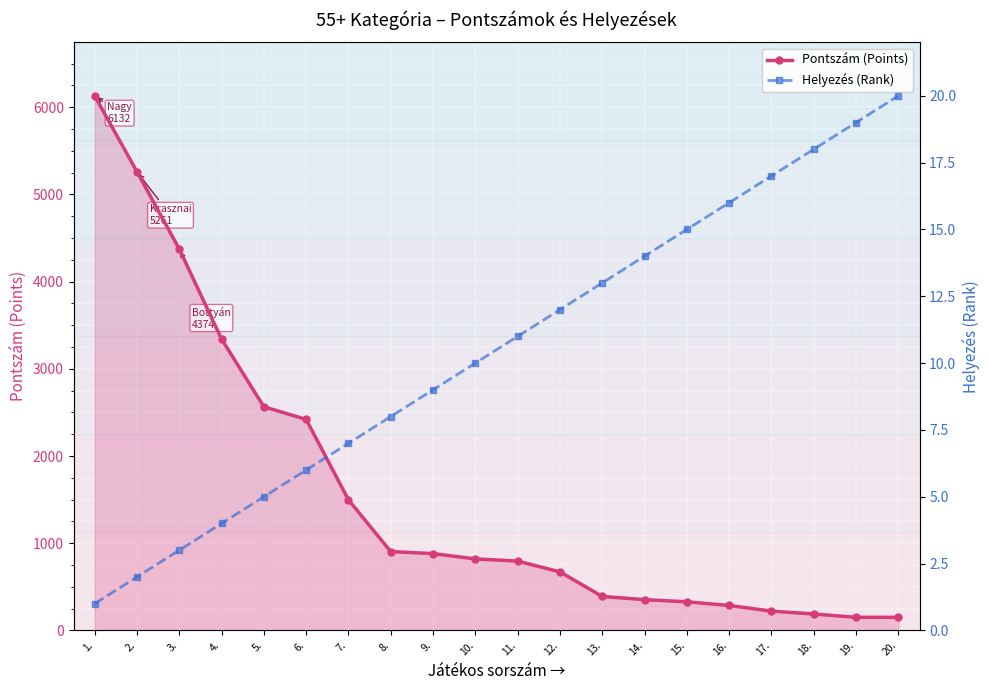

Is it true that Helyezés (Rank) equals 17 at 17.?

True